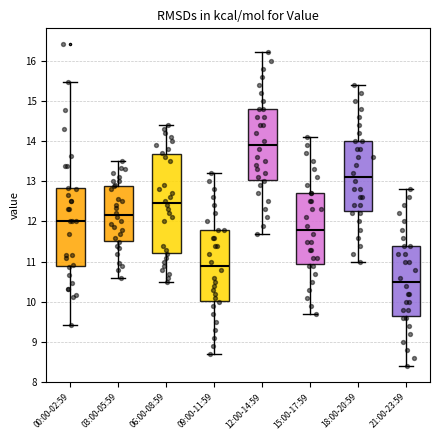

Which box is the tallest, from its lower edge to its upper edge?

06:00-08:59